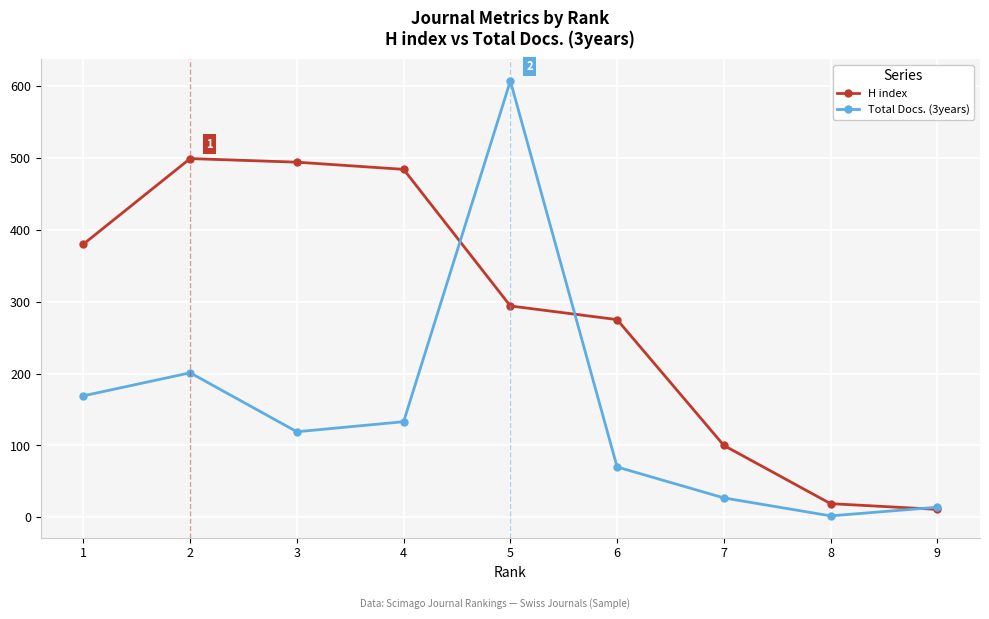

At which label does Total Docs. (3years) reach its peak?

5